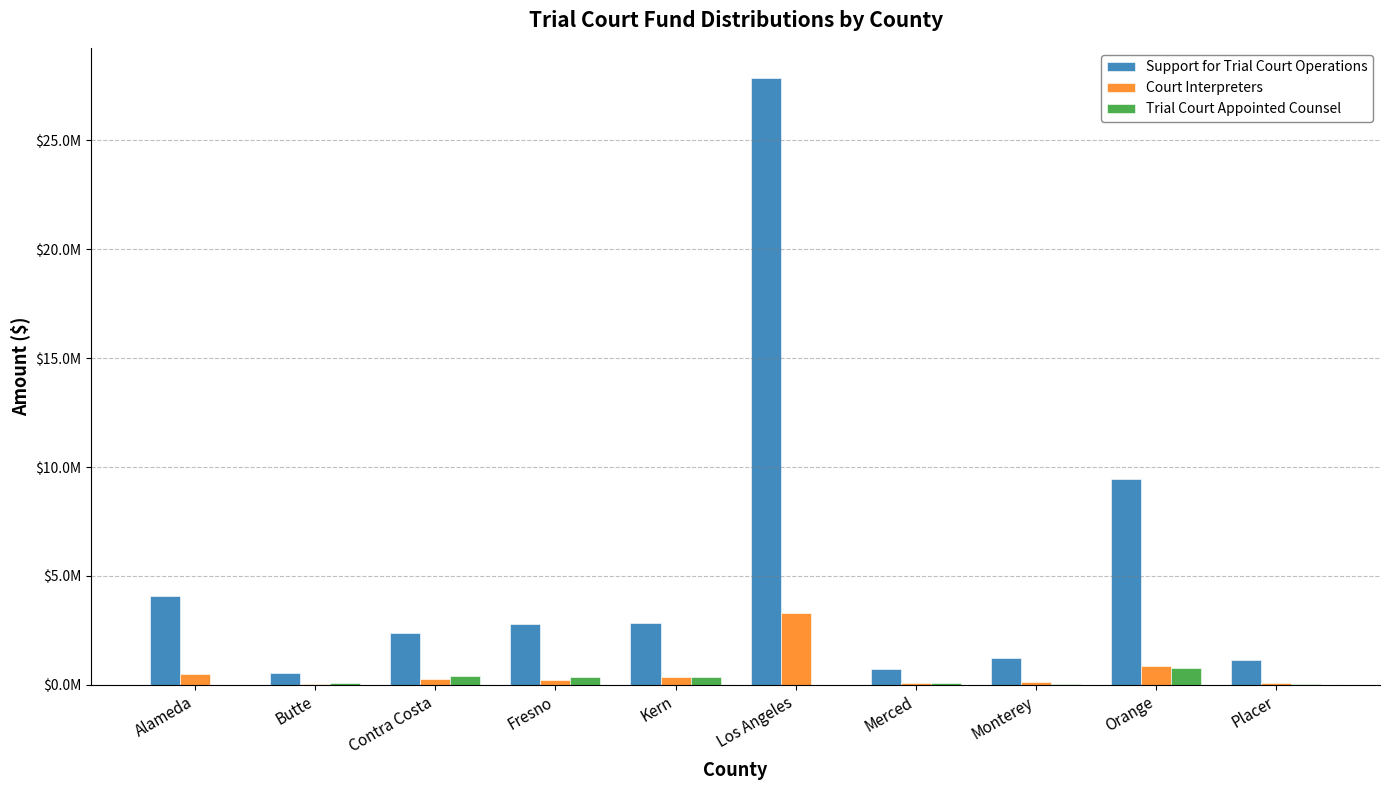

Where does the Trial Court Appointed Counsel series first go above 100155?

Contra Costa